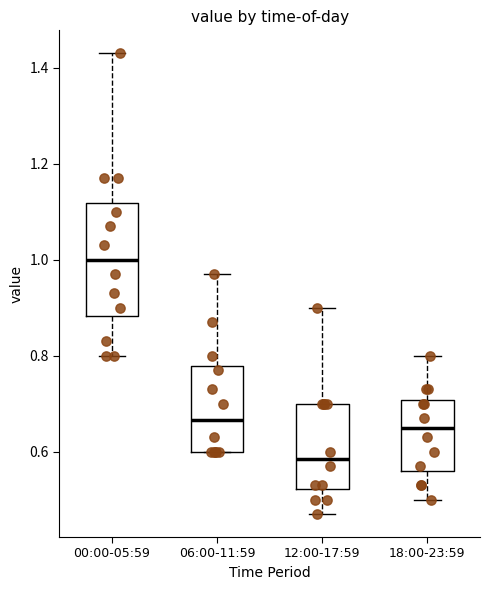

Which box is the tallest, from its lower edge to its upper edge?

00:00-05:59